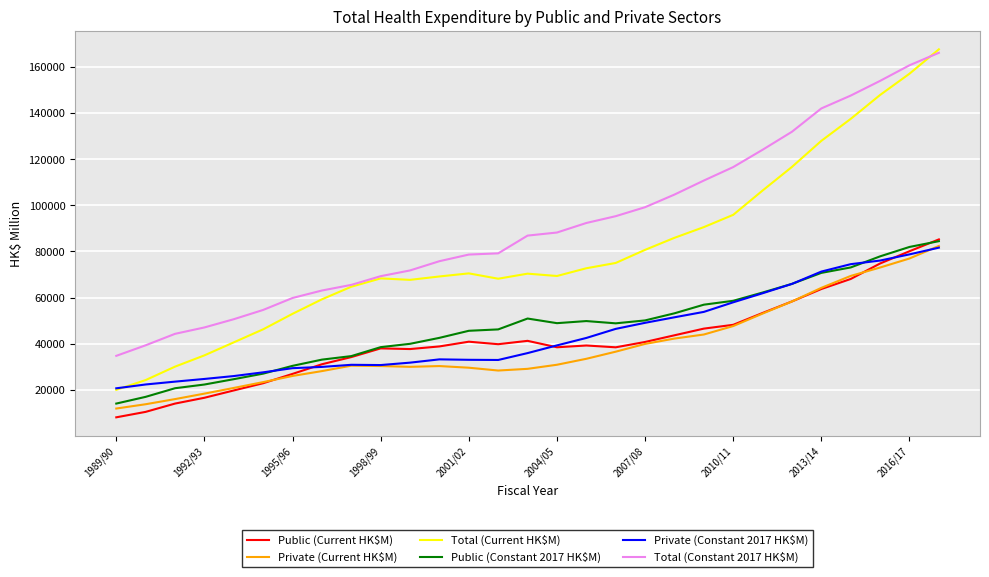

Which series has the largest range (max minus min)?

Total (Current HK$M)